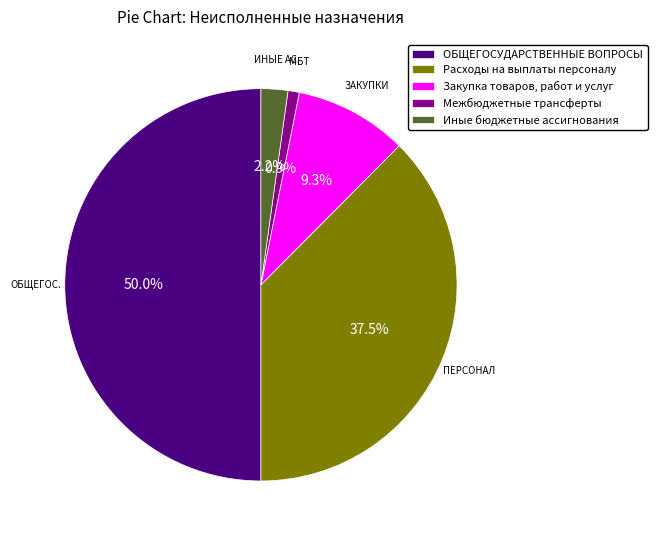

Is Межбюджетные трансферты the majority of the pie?

No